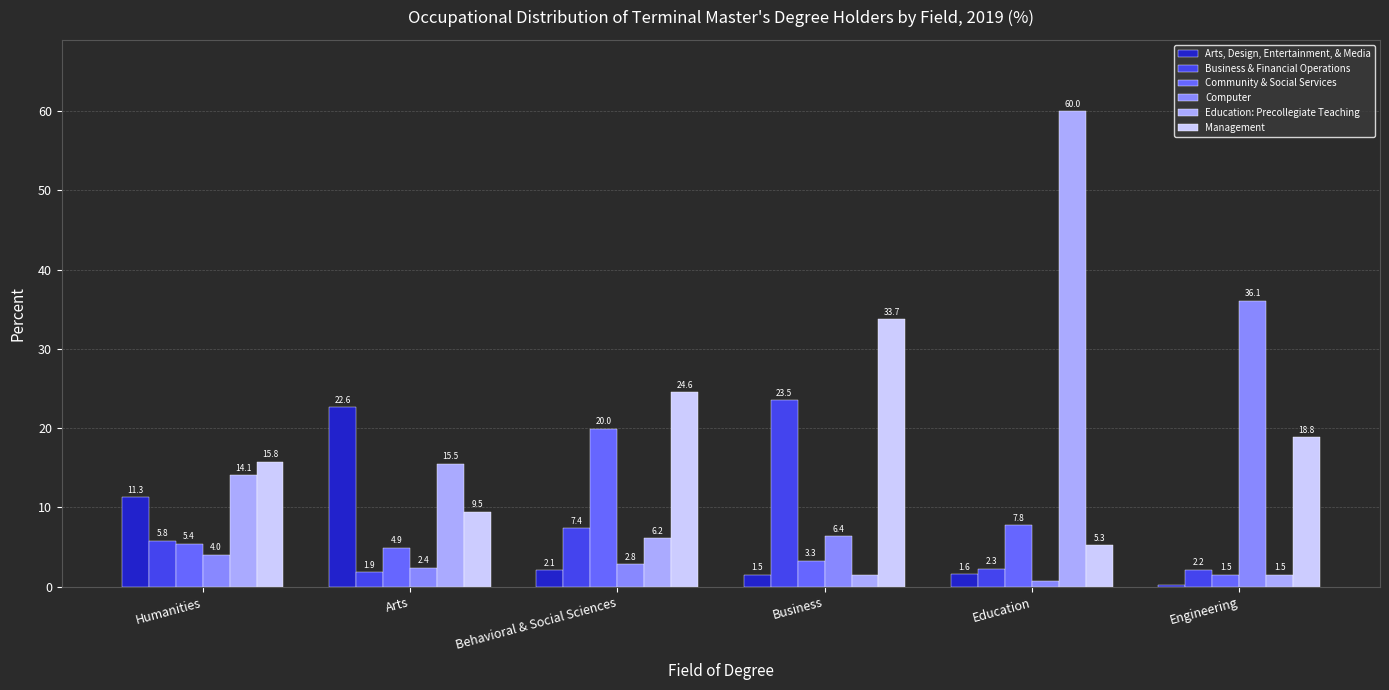

What position from the right is Arts?

5